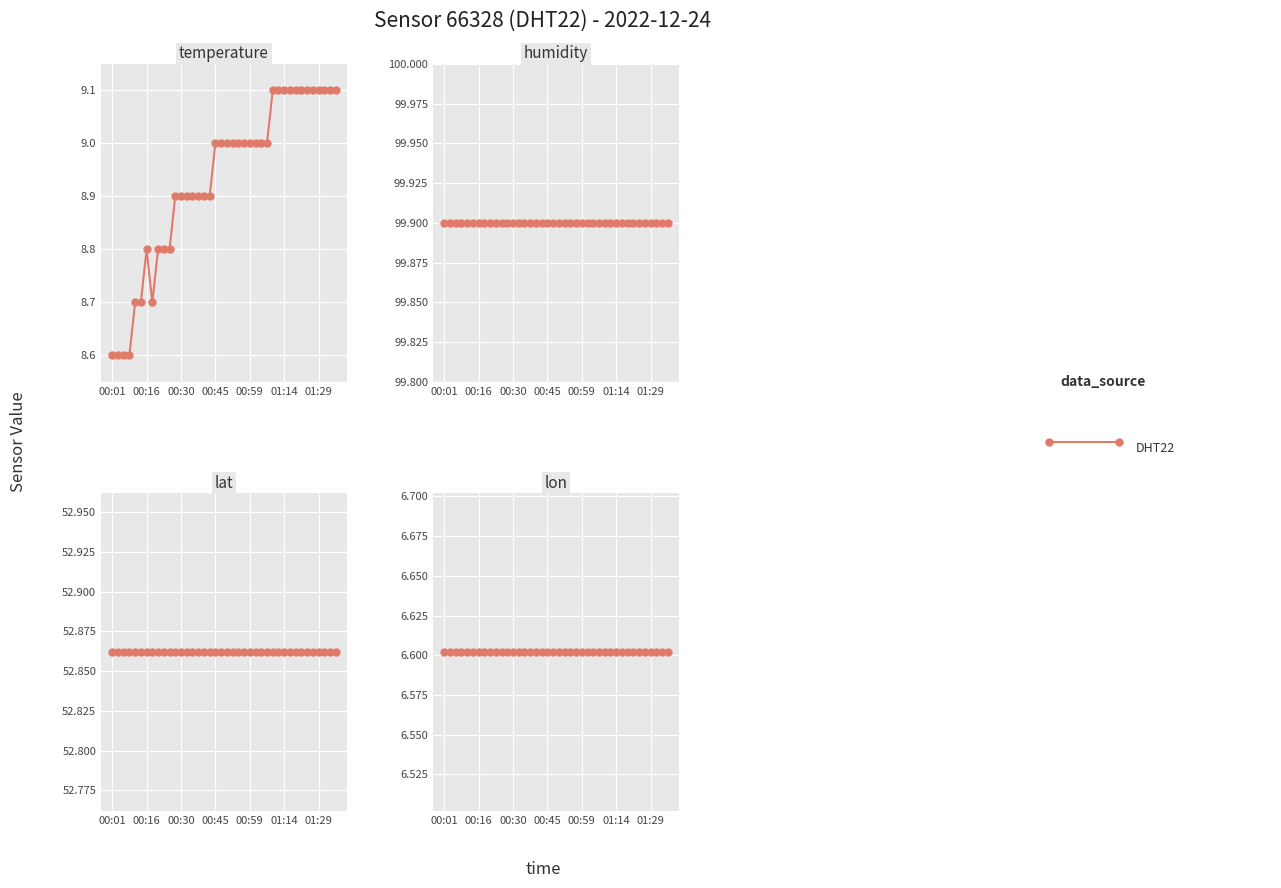

In temperature, how many points are lower than both neighbors (excluding endpoints)?

1